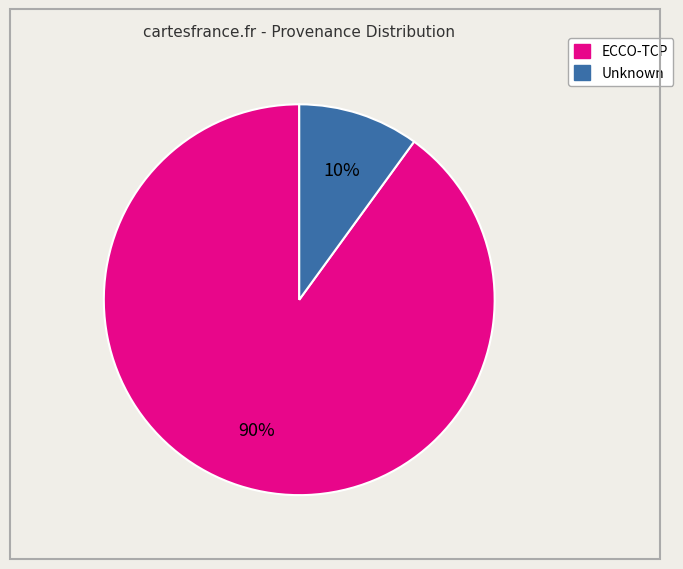

To the nearest percent, what is the average slice percentage?

50%